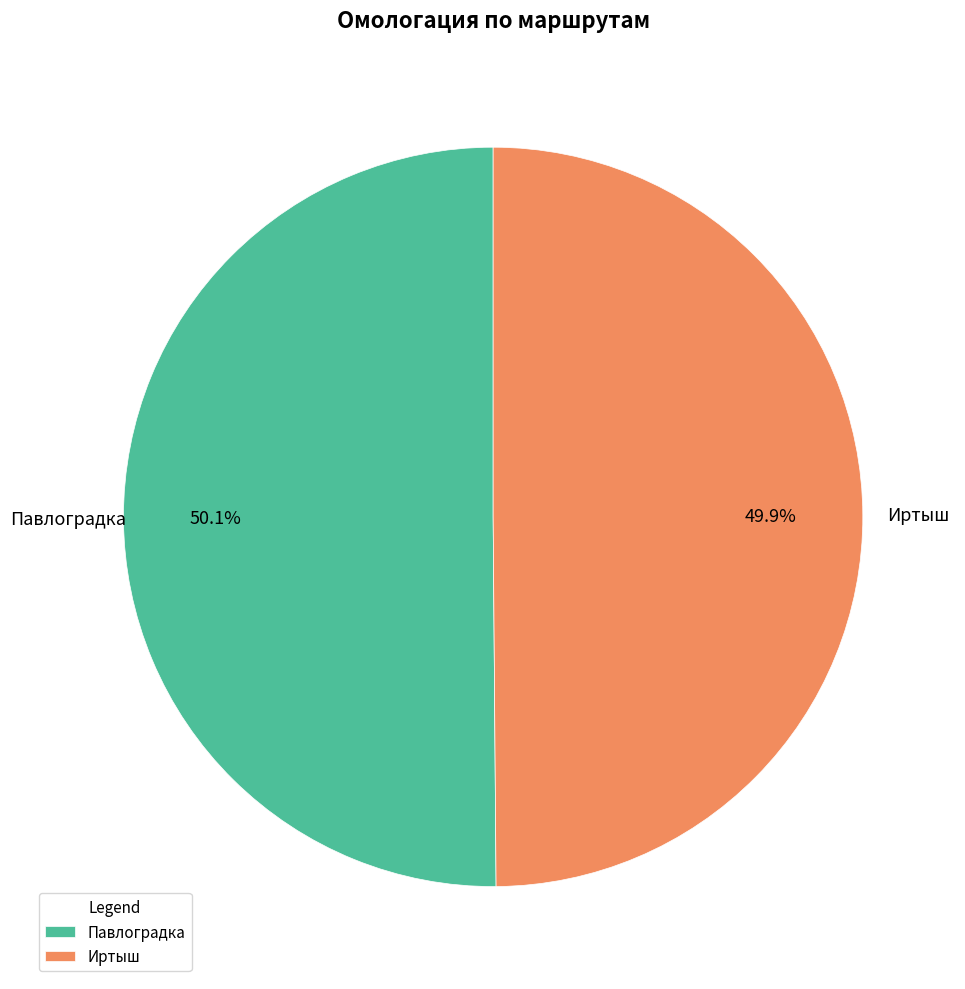

True or false: Павлоградка accounts for 50% of the total.

True